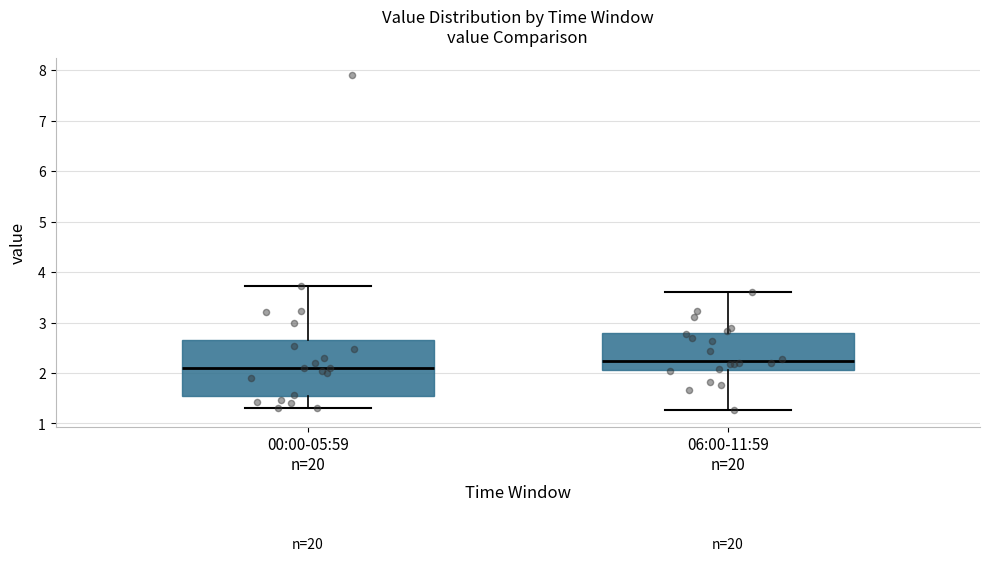

Which box has the highest median line?

06:00-11:59 n=20